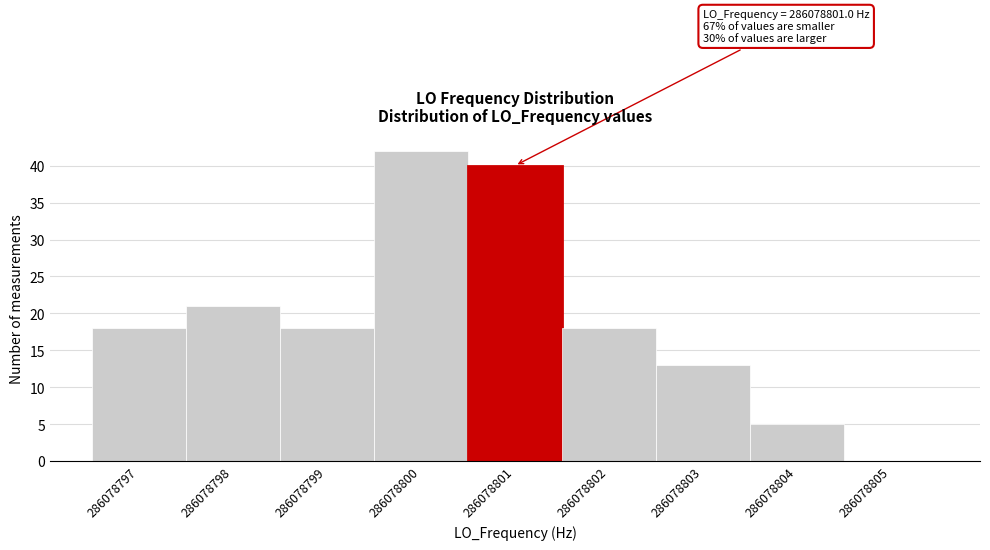

Reading right to left, extract all data points from this chart.

286078805=0	286078804=5	286078803=13	286078802=18	286078801=40	286078800=42	286078799=18	286078798=21	286078797=18